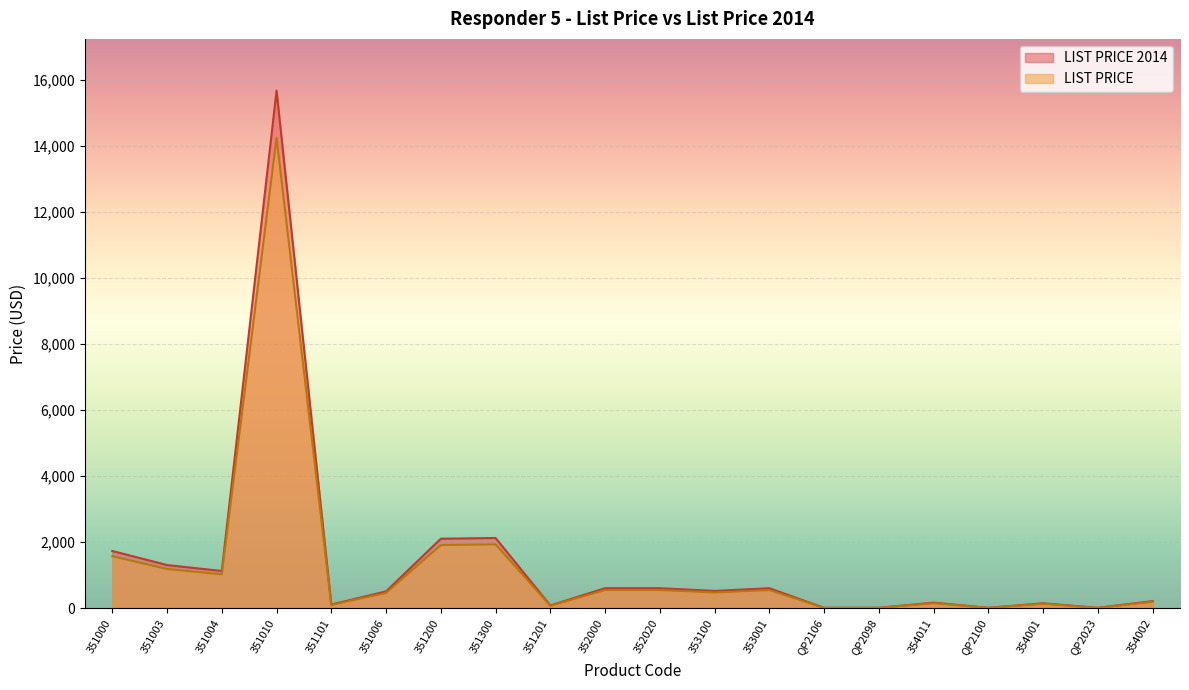

Reading right to left, what are all the values shown in this chart?

LIST PRICE 2014: 214.5	11.0	148.5	11.0	167.8	11.0	11.0	605.0	522.5	605.0	605.0	82.5	2126.4	2103.8	508.8	110.0	15675.0	1127.5	1306.2	1732.5
LIST PRICE: 195.0	10.0	135.0	10.0	152.5	10.0	10.0	550.0	475.0	550.0	550.0	75.0	1933.1	1912.5	462.5	100.0	14250.0	1025.0	1187.5	1575.0